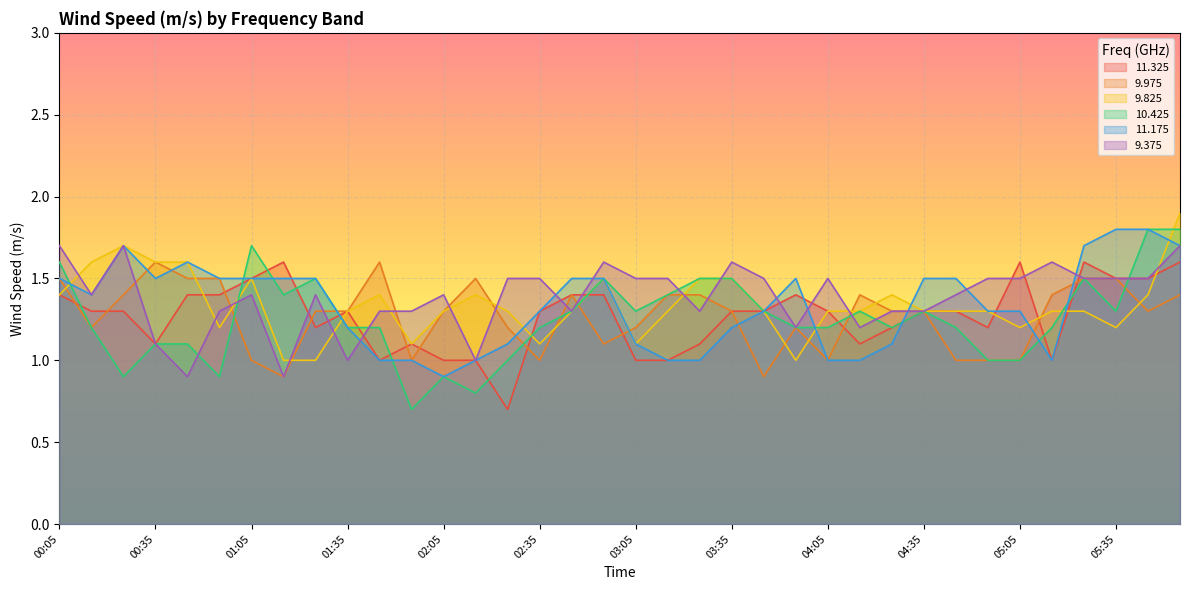

Rank the series at 01:45 from lowest to highest value.

 11.325,  11.175,  10.425,   9.375,   9.825,   9.975